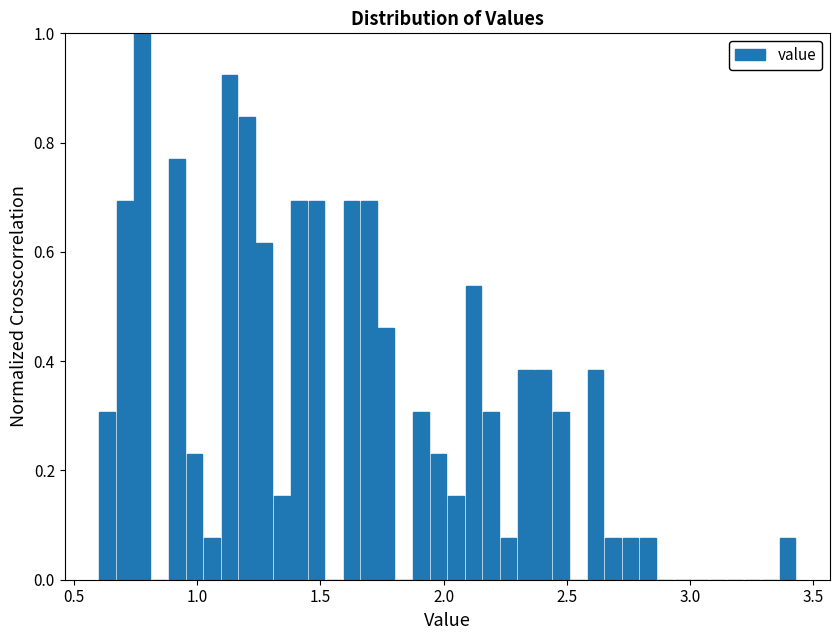

Around what value on the x-axis is the tallest bar? Give the approximate position of its centre, as read against the axis.

0.80